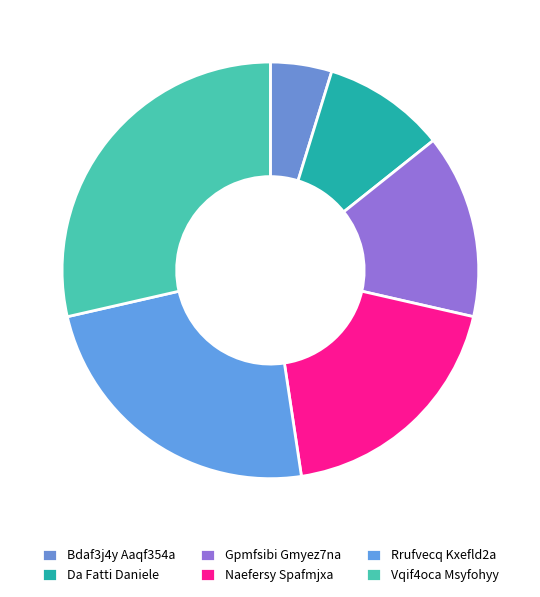

What is the change in value from Bdaf3j4y Aaqf354a to Vqif4oca Msyfohyy?

+5